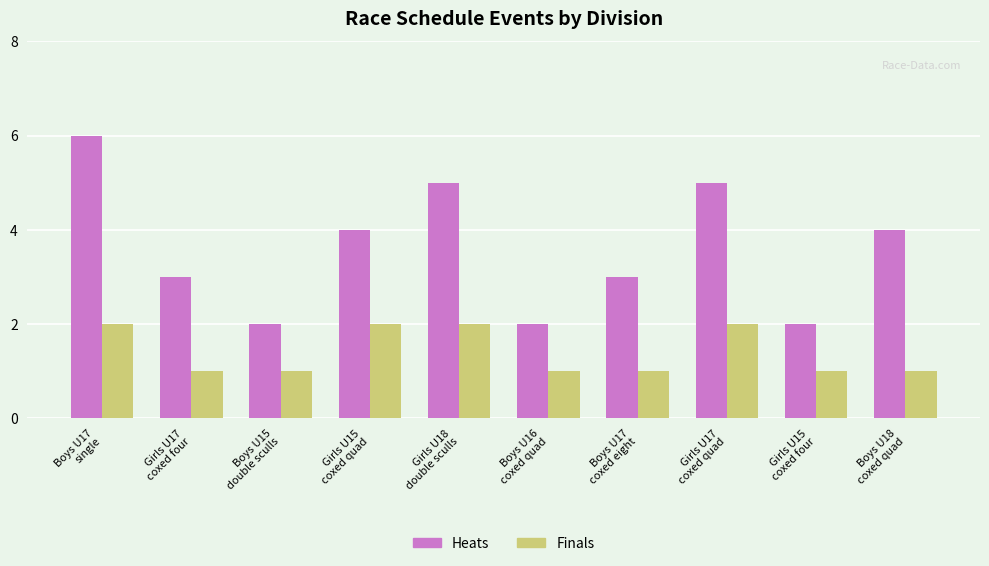

Rank the series by their average value, from lowest to highest.

Finals, Heats